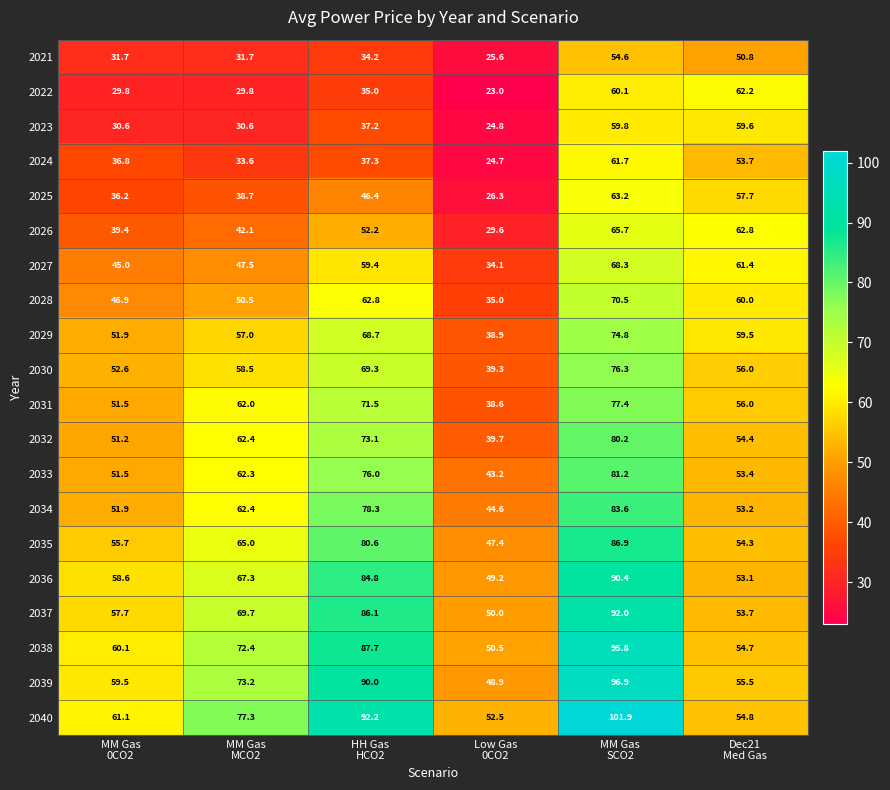

What is the difference between the second highest and minimum values in the 2030 series?

30.0